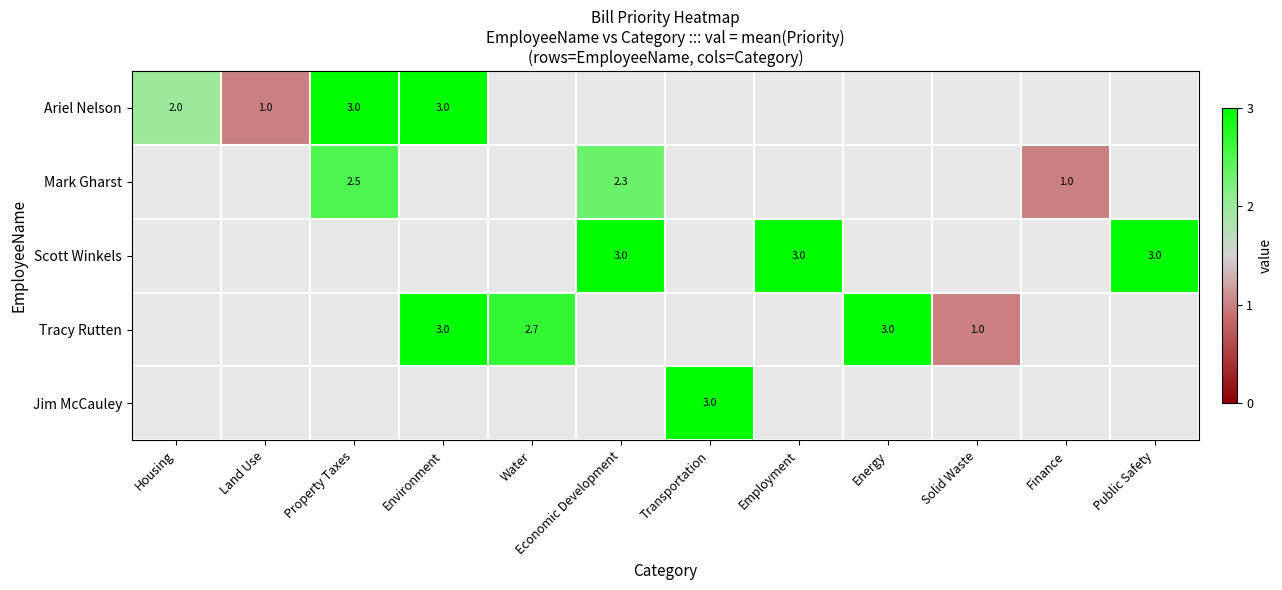

Is it true that Tracy Rutten equals 0.9 at Energy?

False